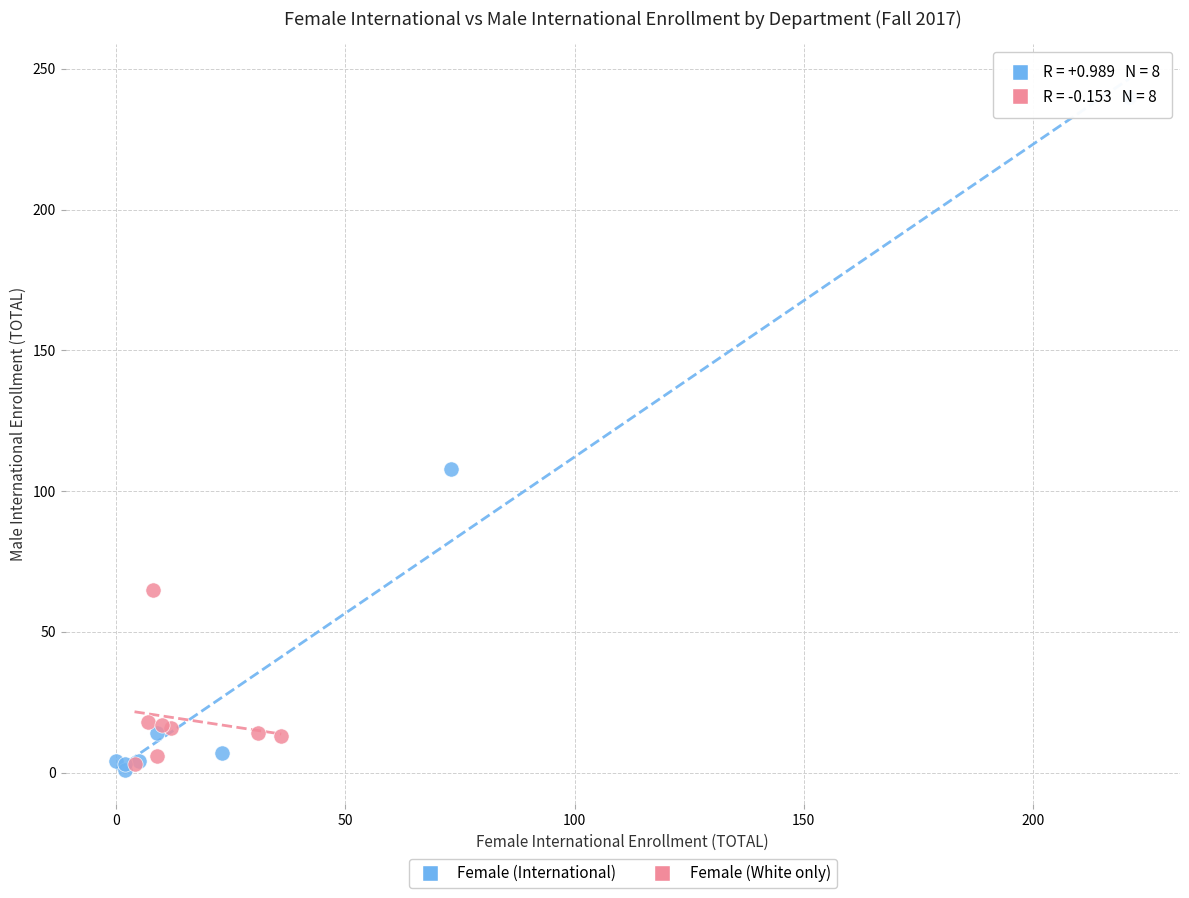

Which series has the largest Y range (max minus min)?

Female (International)